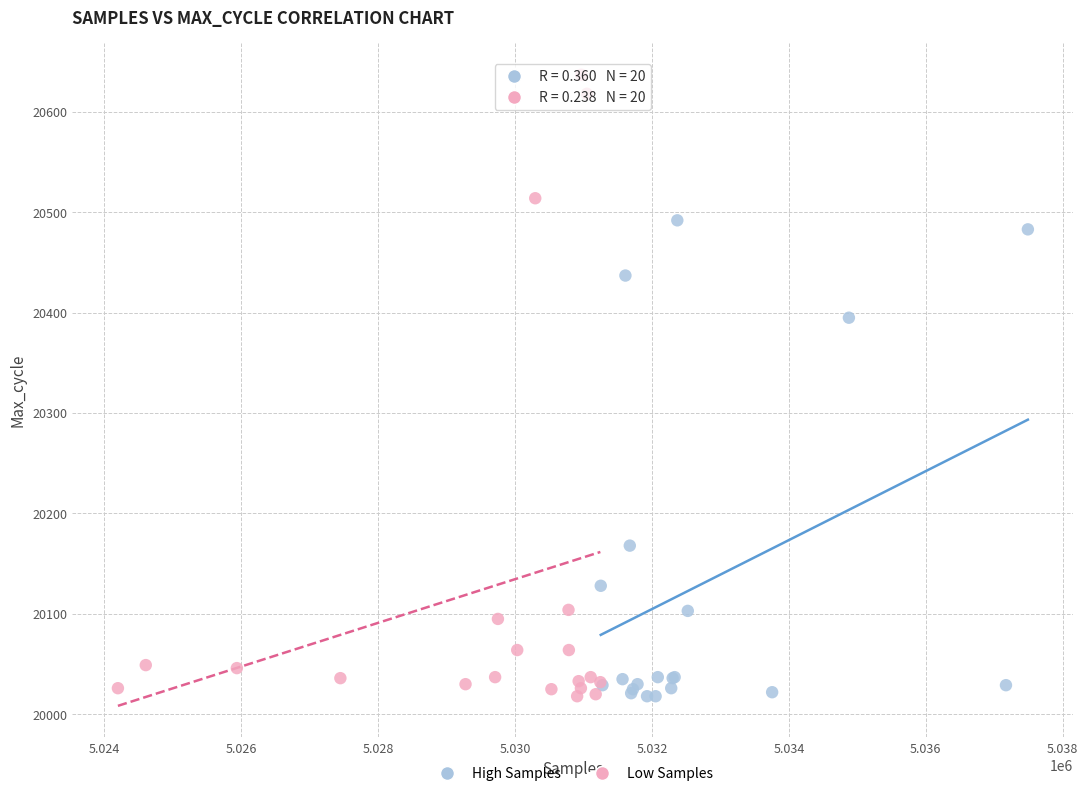

Which series contains the highest Y value?

Low Samples